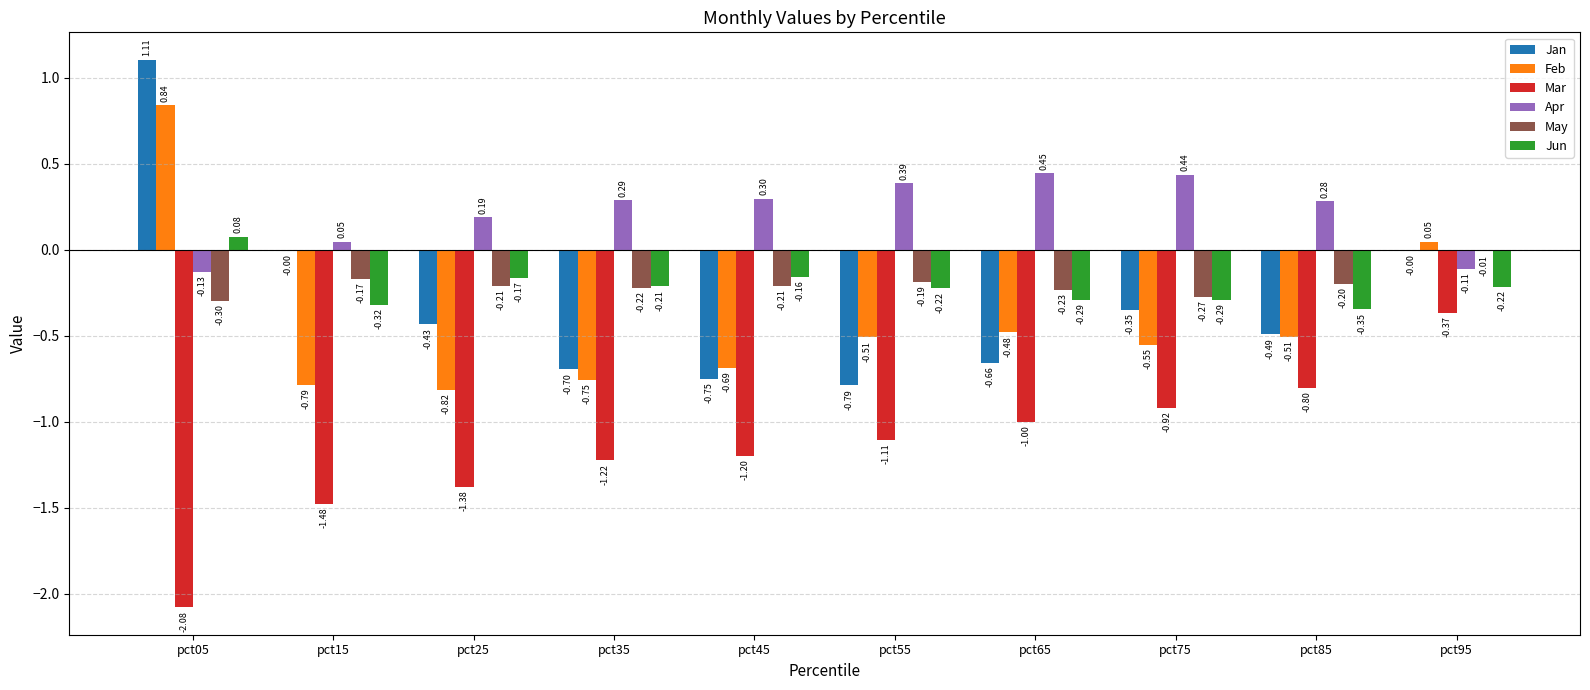

What is the sum of the Jan values at pct85 and pct55?

-1.3